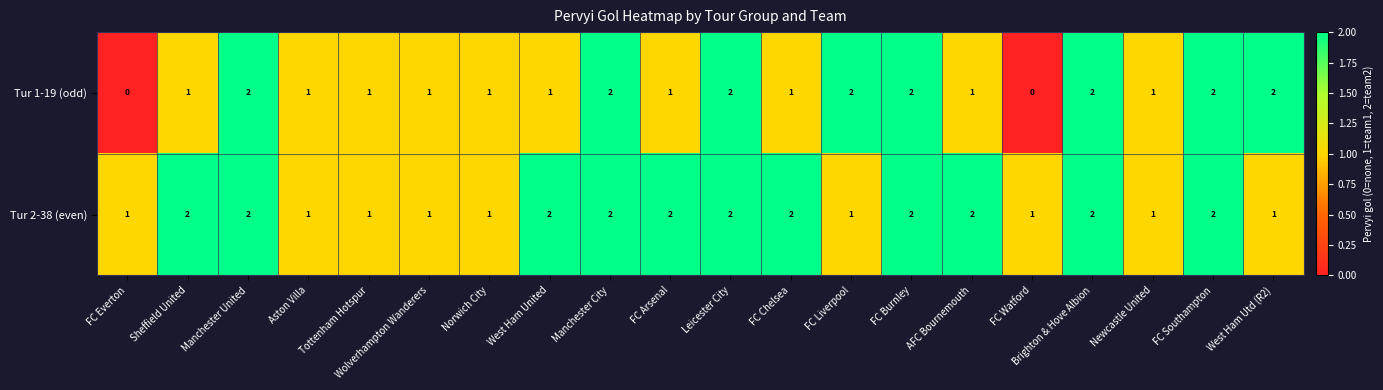

Is it true that Tur 1-19 (odd) equals 2 at Brighton & Hove Albion?

True